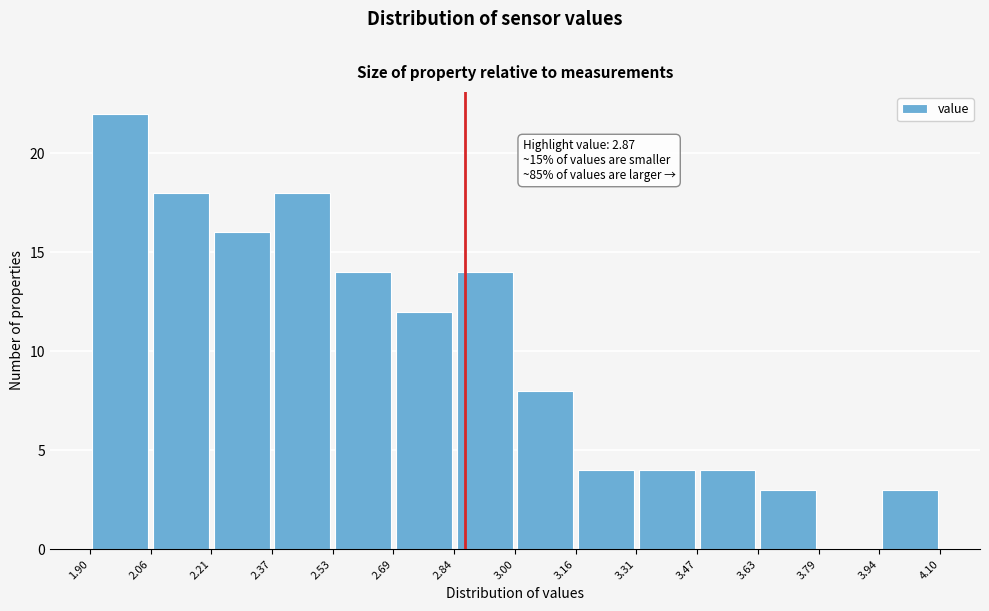

Over which range of the x-axis is the bar tallest?

1.90 to 2.06